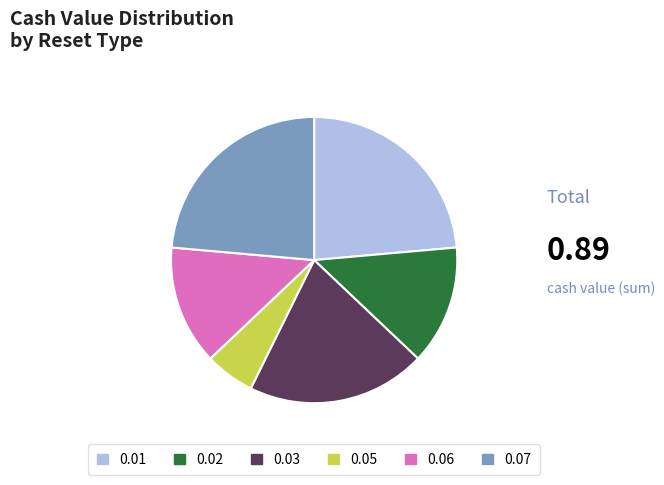

How many slices are in this pie chart?

6